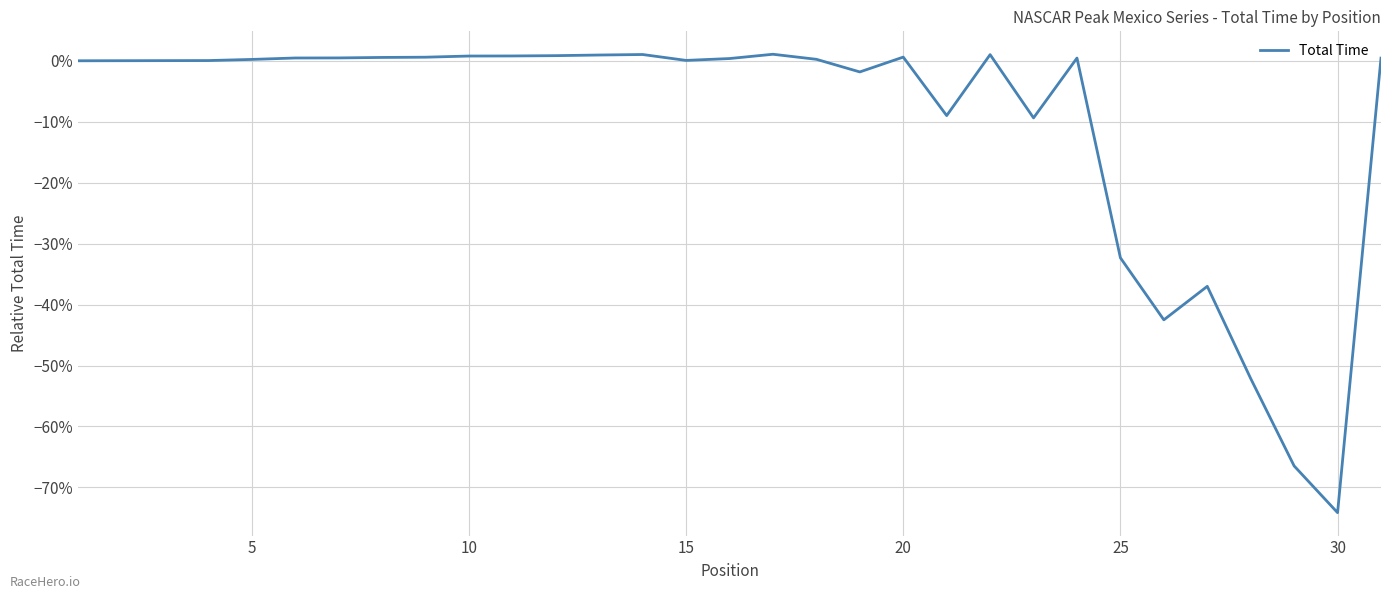

Is this an area chart (filled region under the line)?

No